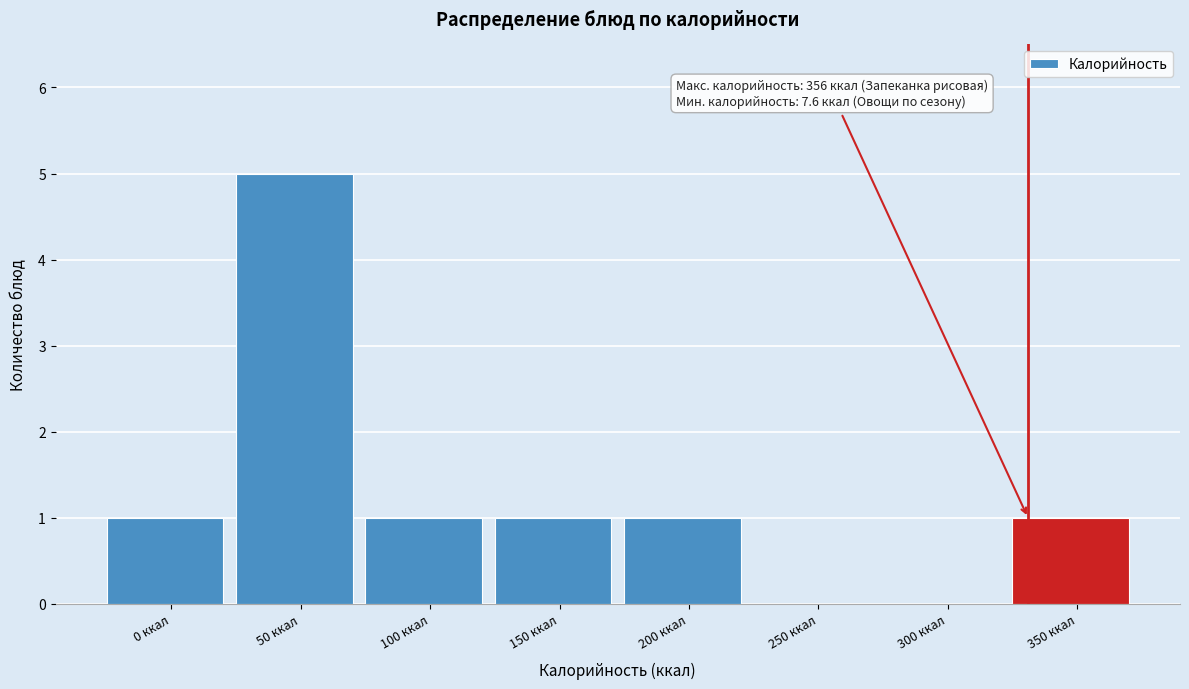

Reading left to right, extract all data points from this chart.

0 ккал=1	50 ккал=5	100 ккал=1	150 ккал=1	200 ккал=1	250 ккал=0	300 ккал=0	350 ккал=1